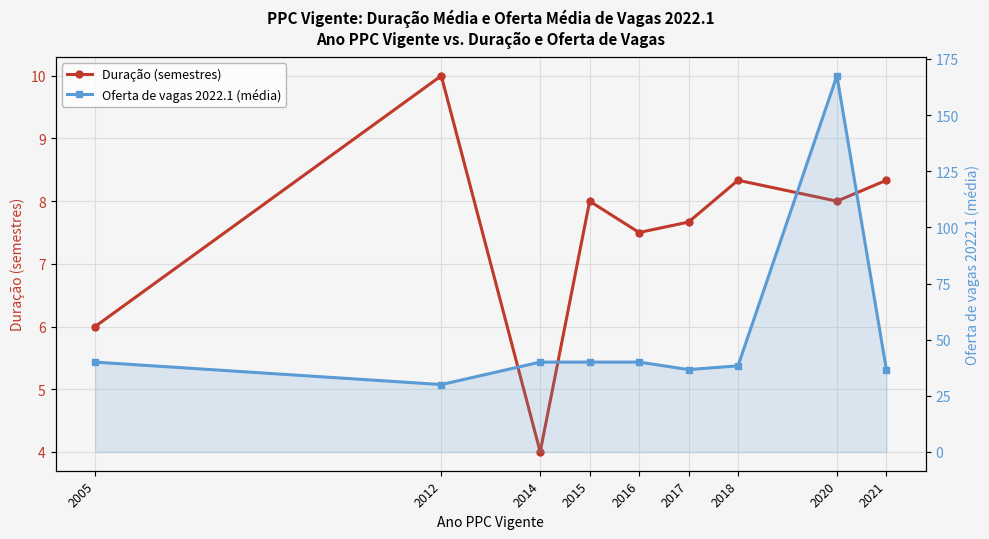

What is the sum of all Oferta de vagas 2022.1 (média) values?

469.2